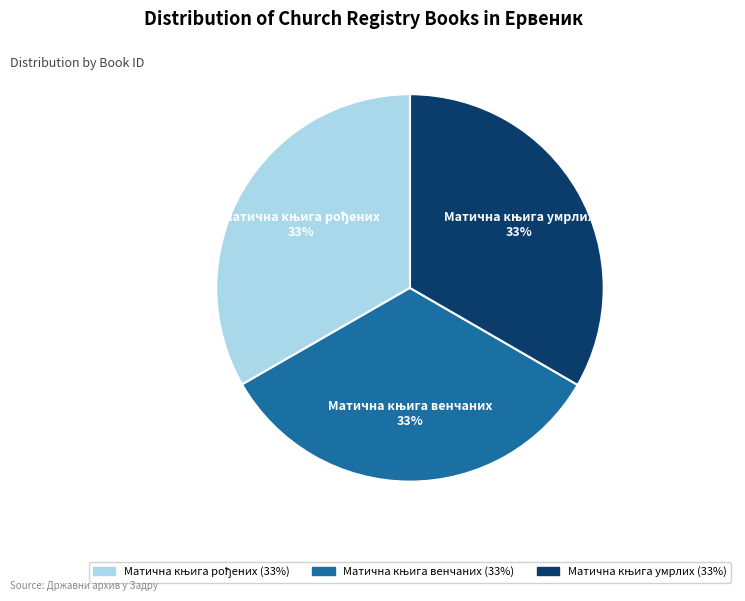

To the nearest percent, what is the average slice percentage?

33%